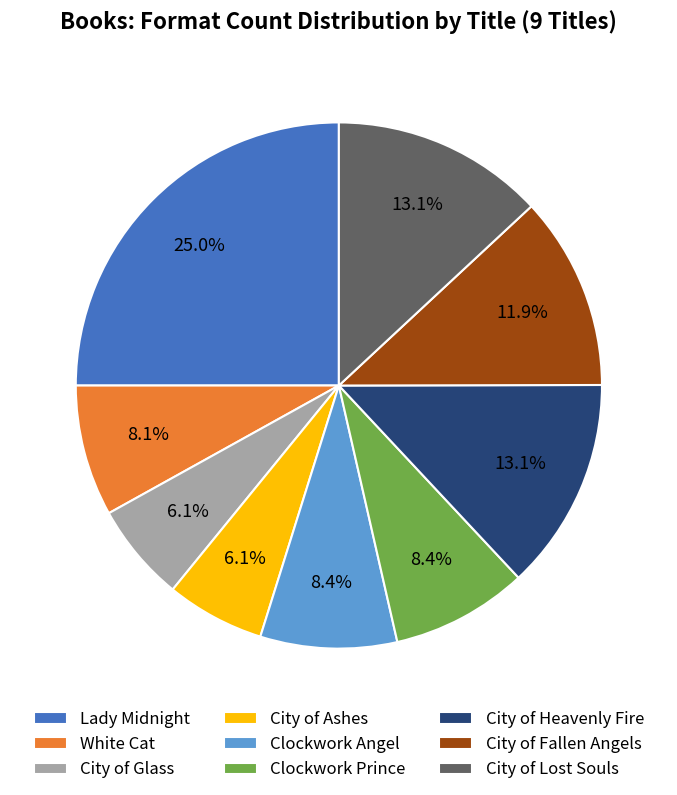

To the nearest percent, what portion does Clockwork Prince represent?

8%